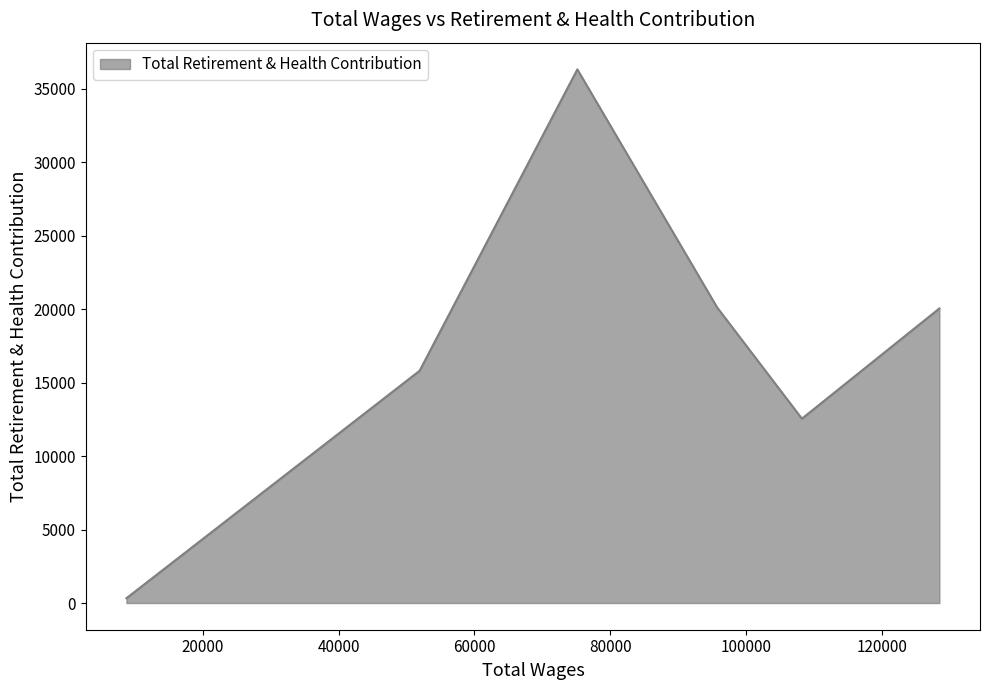

What is the difference between the second highest and minimum values?

19790